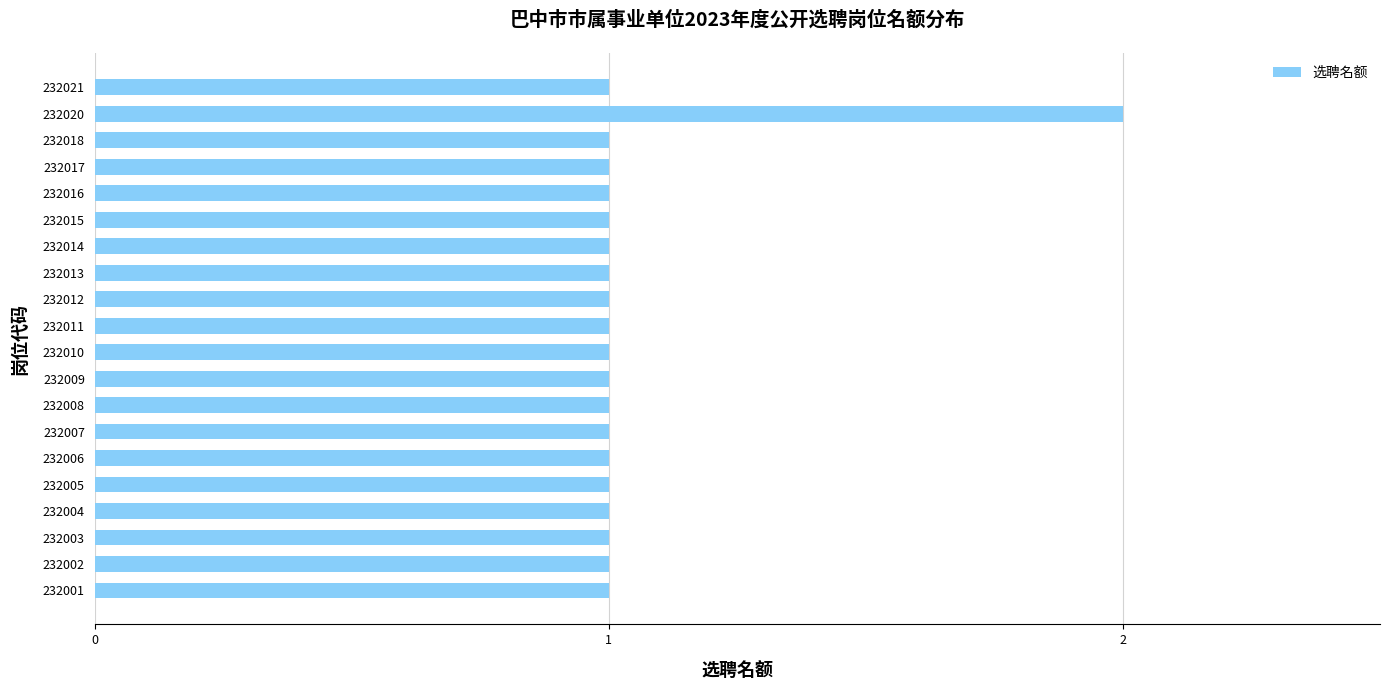

What is the sum of all values?

21